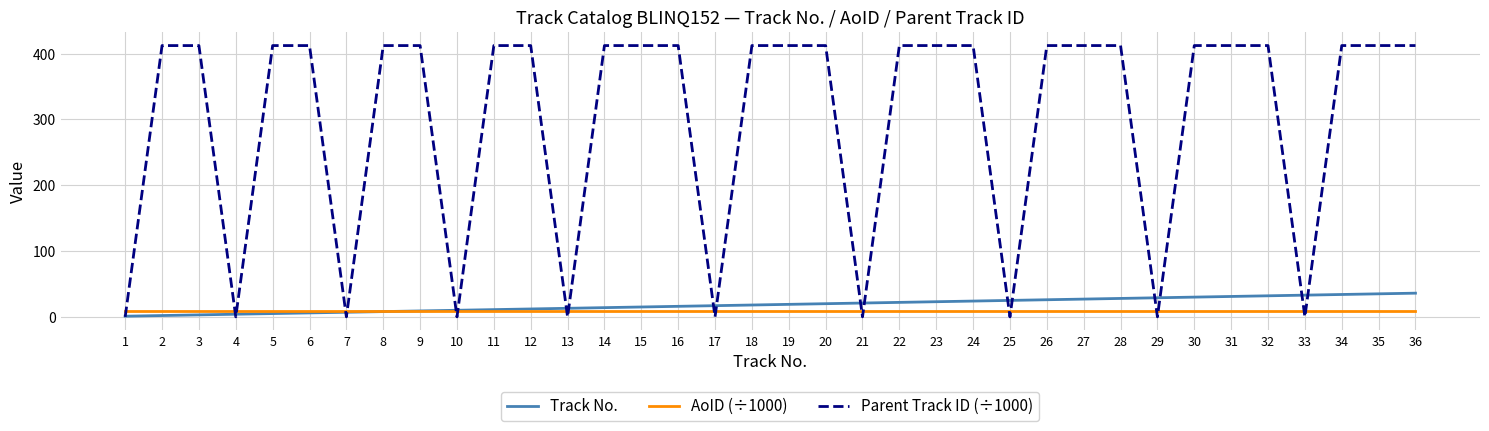

What is the maximum value shown in the chart?

412.4